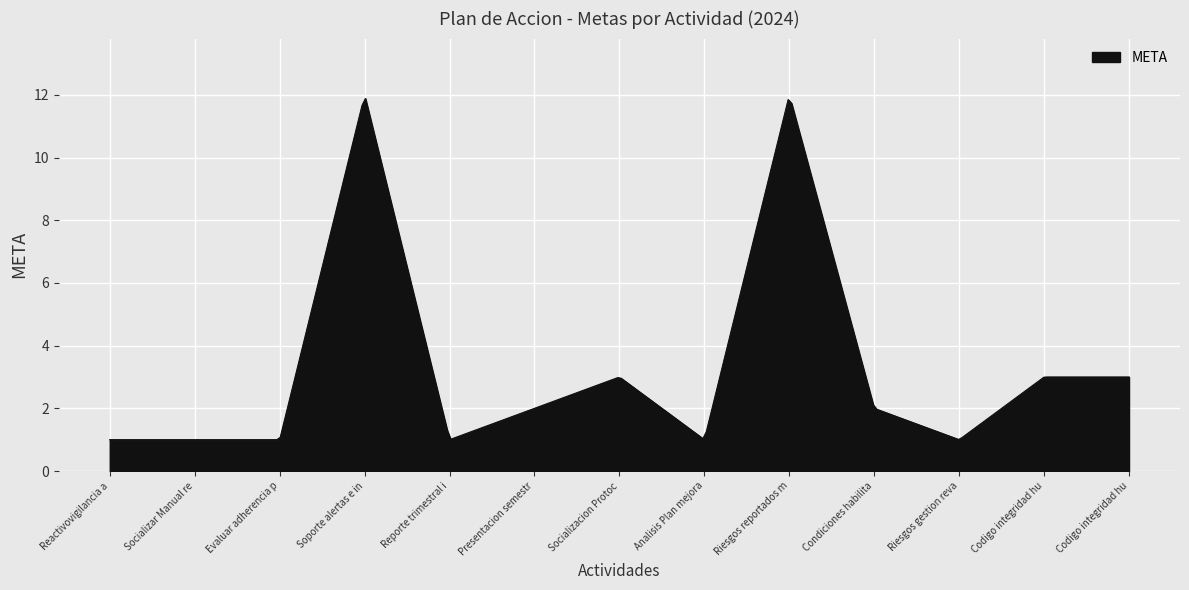

What is the average value?

3.4